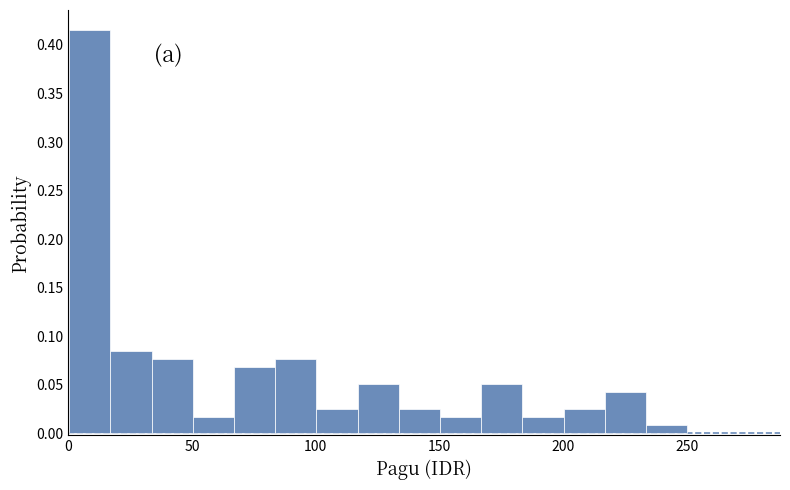

Read against the x-axis, roughly where is the centre of the tallest bar?

10